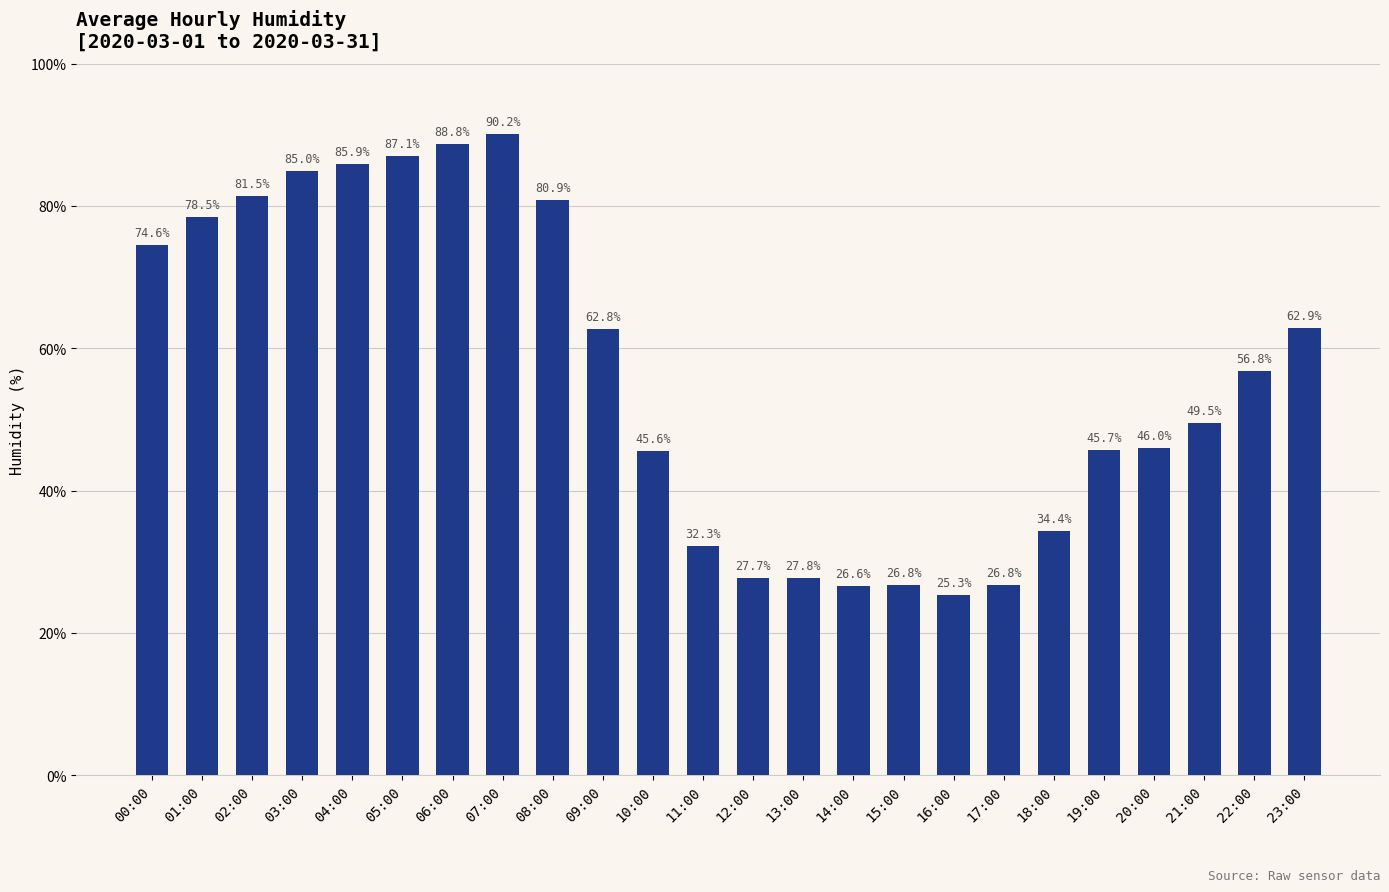

How many values are below 56?

12